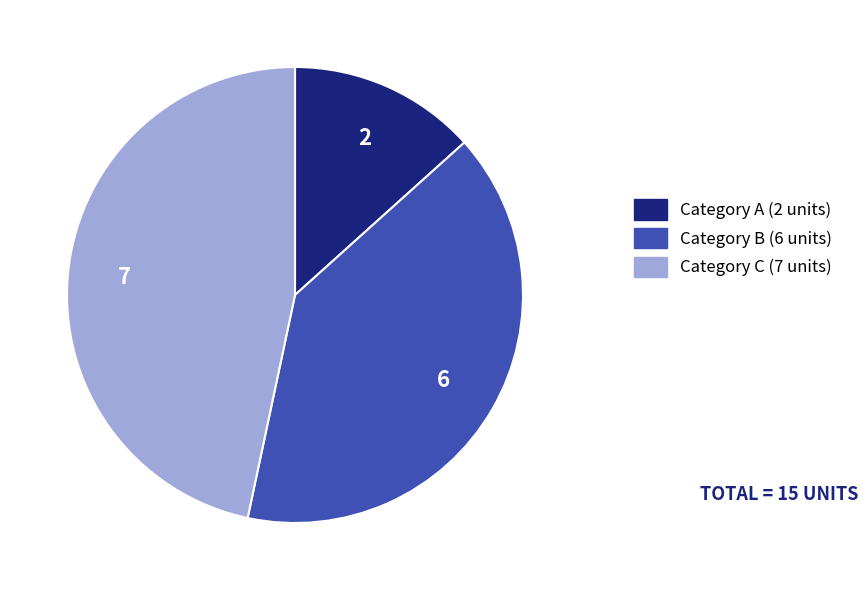

Is there a majority slice in this chart?

No